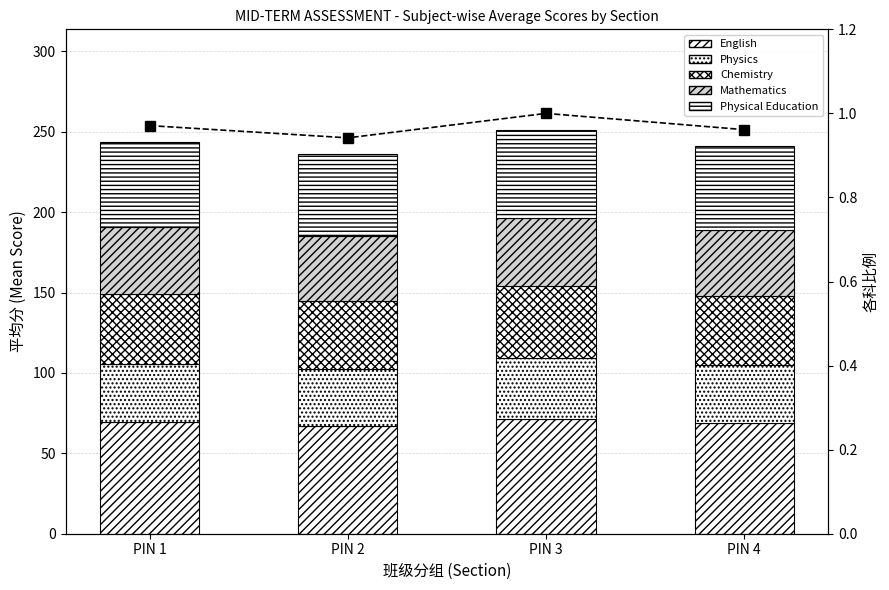

What is the average value of the Mathematics series?

41.4